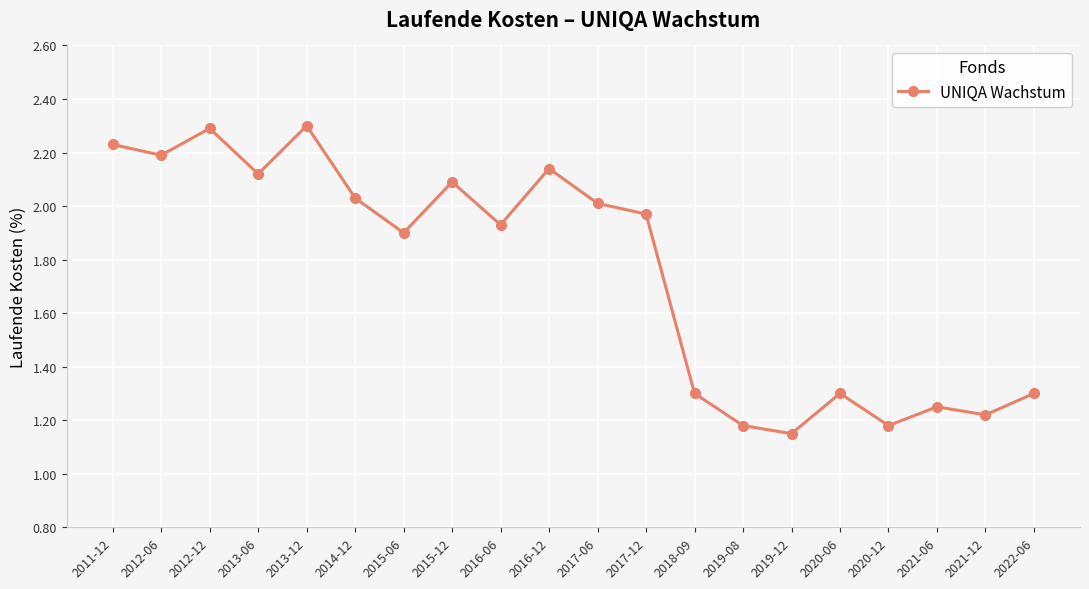

The chart shows a value of 1.2 at 2011-12. True or false?

False